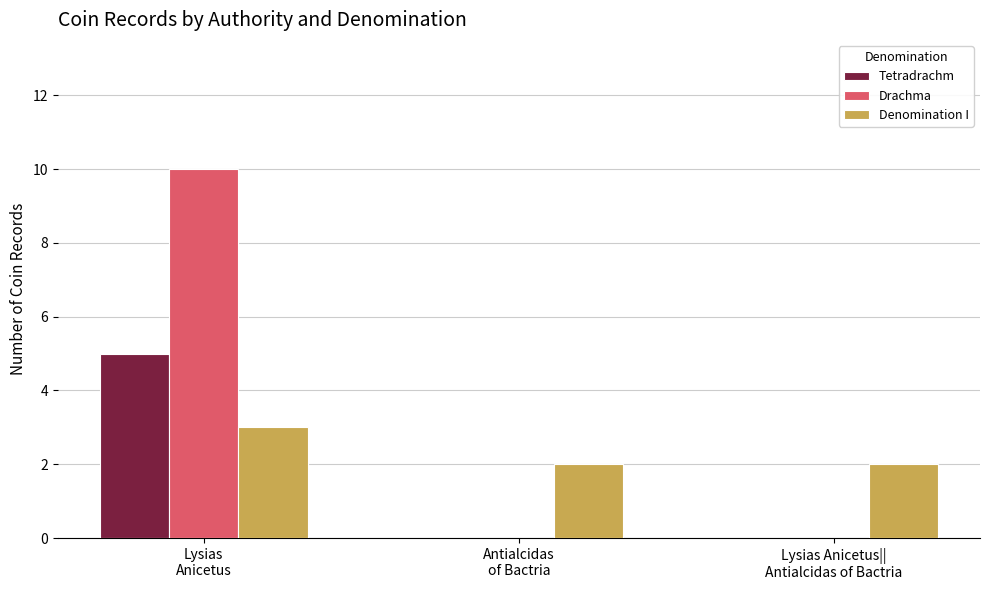

Reading left to right, list all the values displayed in this chart.

Tetradrachm: Lysias
Anicetus=5	Antialcidas
of Bactria=0	Lysias Anicetus||
Antialcidas of Bactria=0
Drachma: Lysias
Anicetus=10	Antialcidas
of Bactria=0	Lysias Anicetus||
Antialcidas of Bactria=0
Denomination I: Lysias
Anicetus=3	Antialcidas
of Bactria=2	Lysias Anicetus||
Antialcidas of Bactria=2